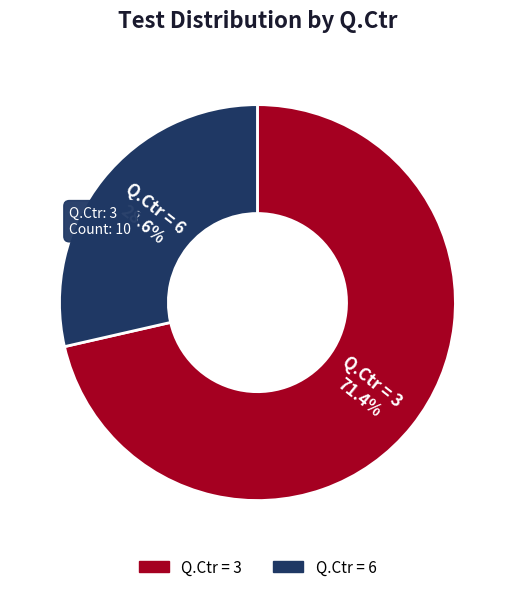

To the nearest percent, what is the average slice percentage?

50%